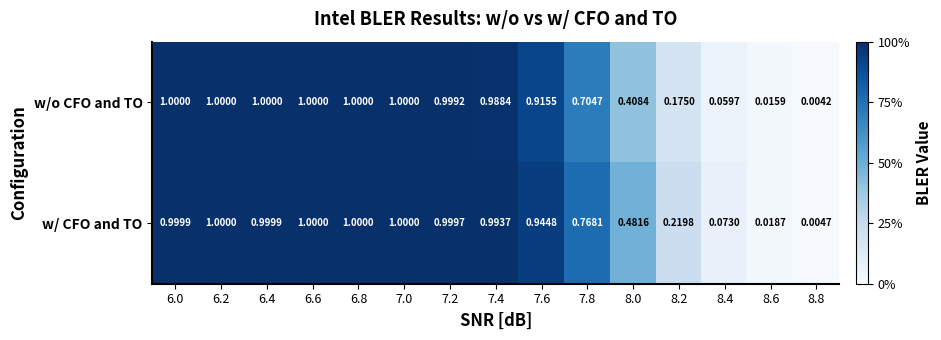

Which series has the largest total across all categories?

w/ CFO and TO